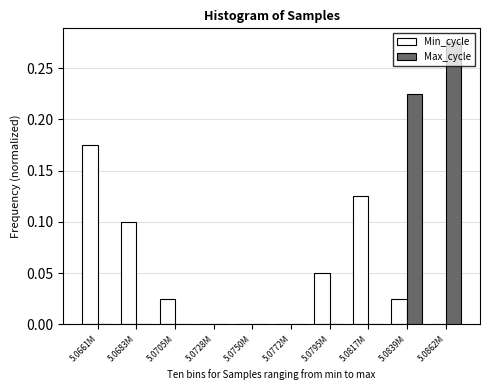

What is the sum of all Max_cycle values?

0.5